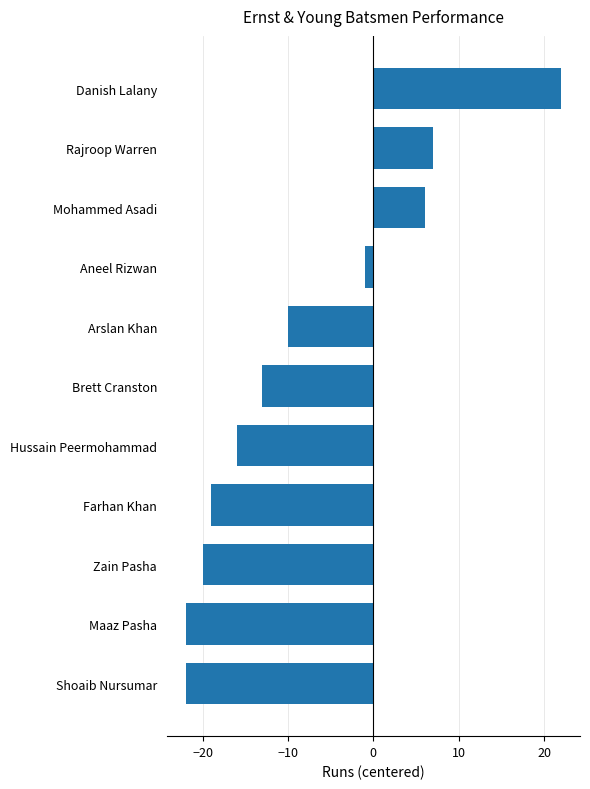

True or false: the data shows -13 at Brett Cranston.

True